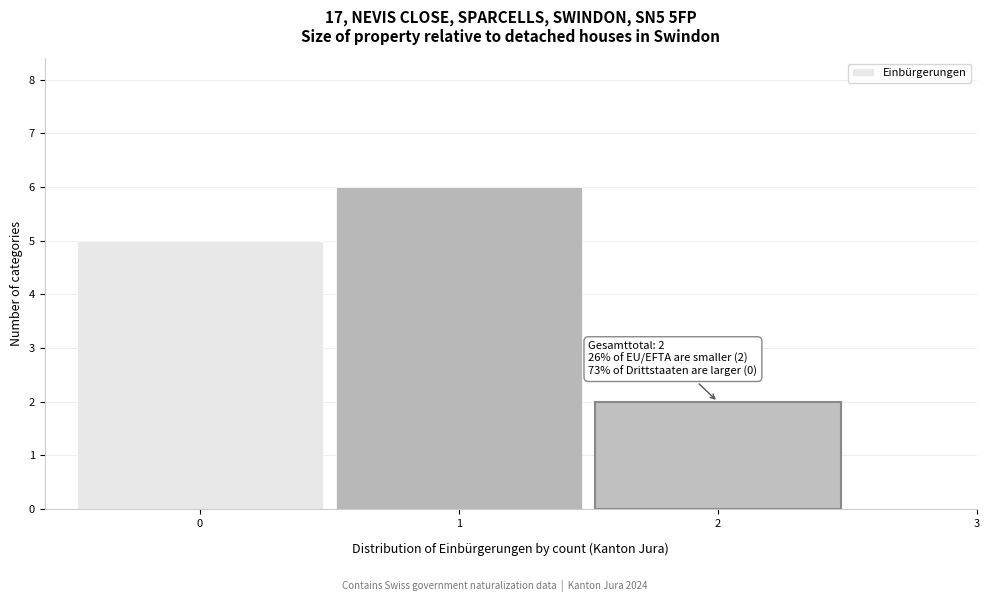

Over which range of the x-axis is the bar tallest?

0.5 to 1.5